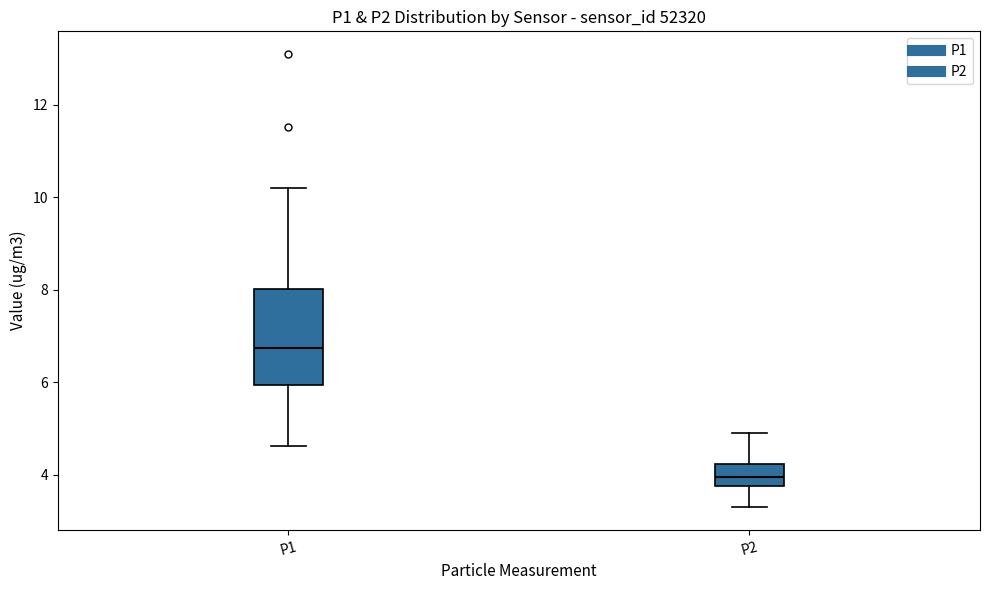

Reading left to right, read every box against the y-axis: the position of its median line, the range the box covers, and the ends of its whiskers. The values are not printed on the chart, so give them approximately, as read against the axis.

P1: median 6.8, box 6.0 to 8.0, whiskers 4.6 to 10.2
P2: median 4.0, box 3.8 to 4.2, whiskers 3.4 to 5.0